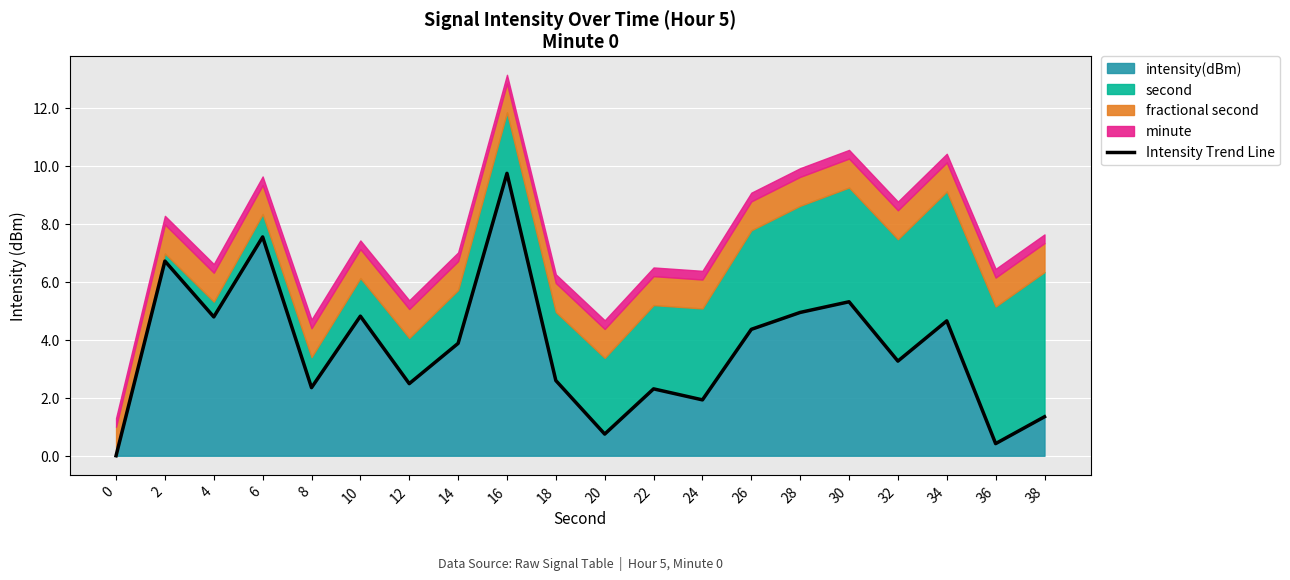

How many positive values are there?

19